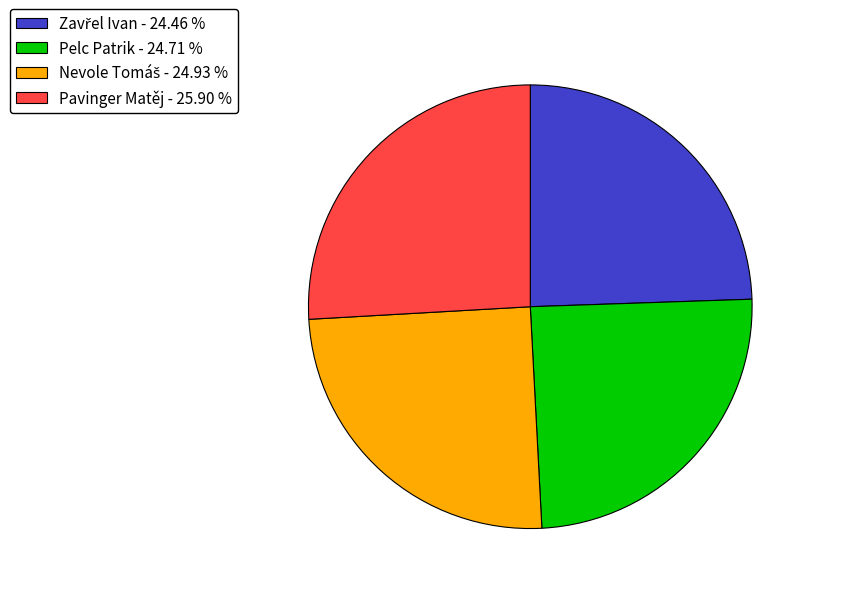

Does Pavinger Matěj - 25.90 % represent more than half of the total?

No